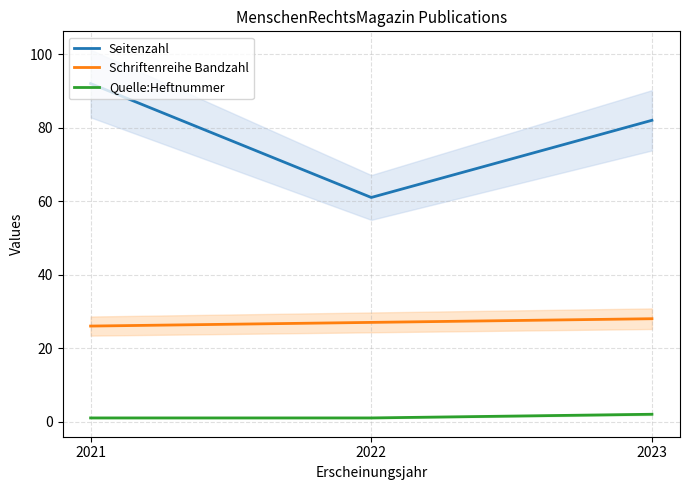

List the series in order of their peak value, highest first.

Seitenzahl, Schriftenreihe Bandzahl, Quelle:Heftnummer